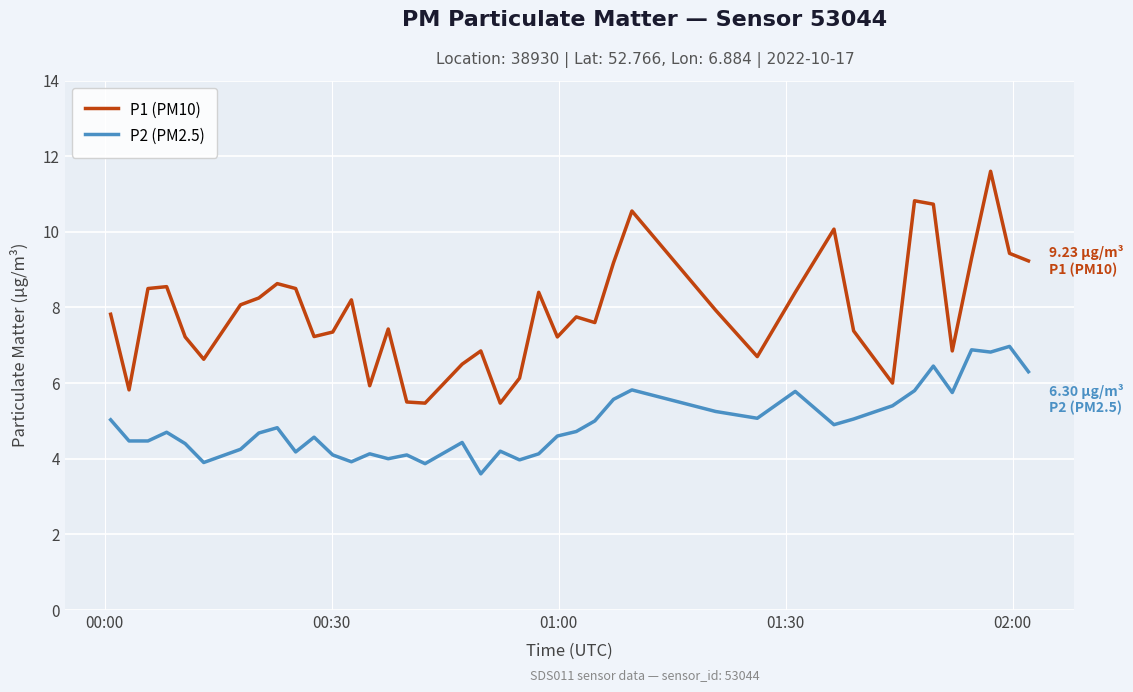

Which series has the widest spread of values?

P1 (PM10)